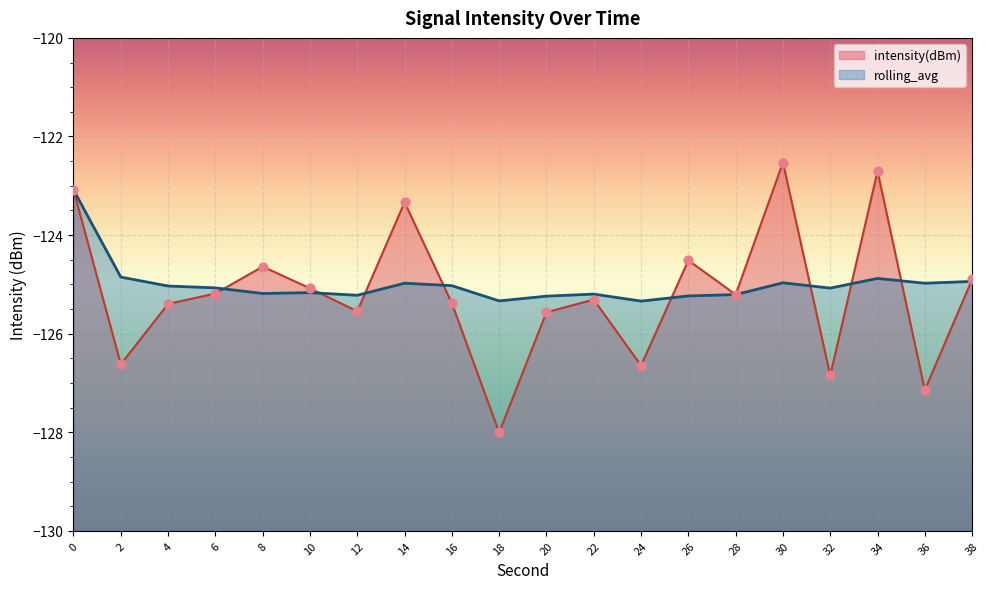

What is the total value across all series at 10?

-250.2